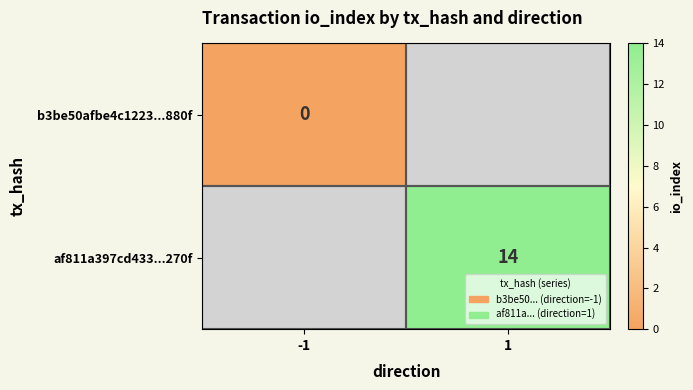

The af811a397cd433...270f series shows 9 at 1. True or false?

False